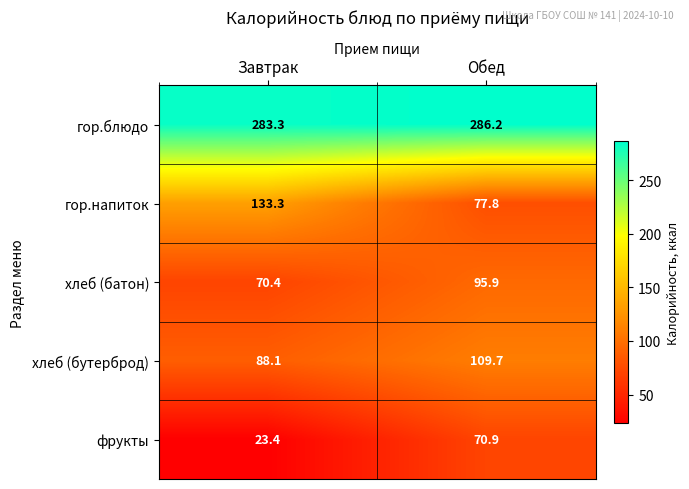

List the series in order of their peak value, highest first.

гор.блюдо, гор.напиток, хлеб (бутерброд), хлеб (батон), фрукты